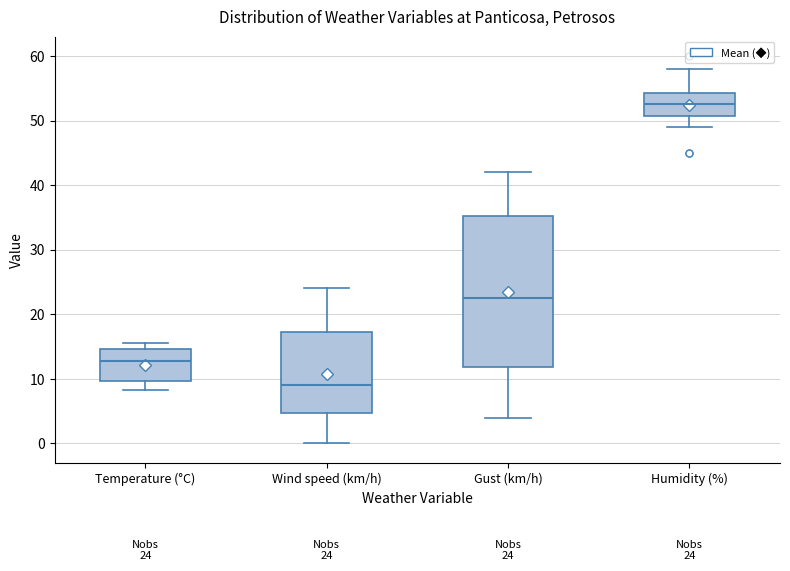

Comparing the boxes themselves (not the whiskers), which one is the tallest?

Gust (km/h)